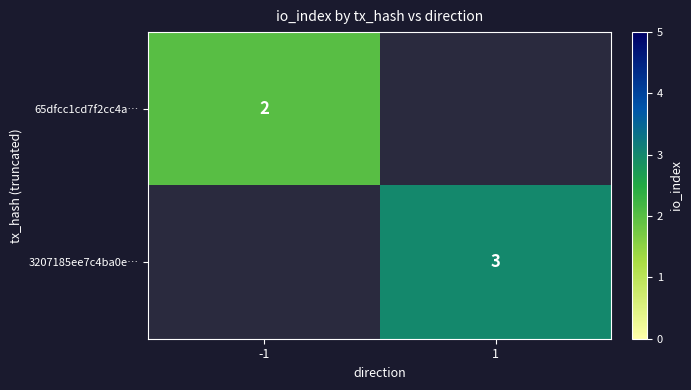

The value of 65dfcc1cd7f2cc4a… at -1 is 1. True or false?

False